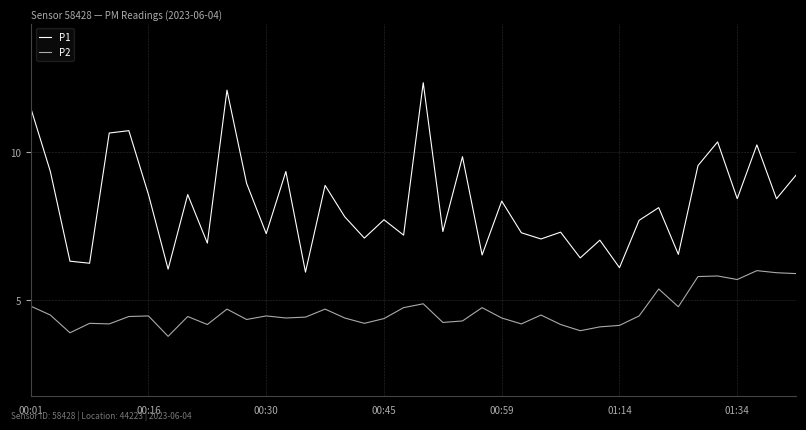

Rank the series by their maximum value, from highest to lowest.

P1, P2